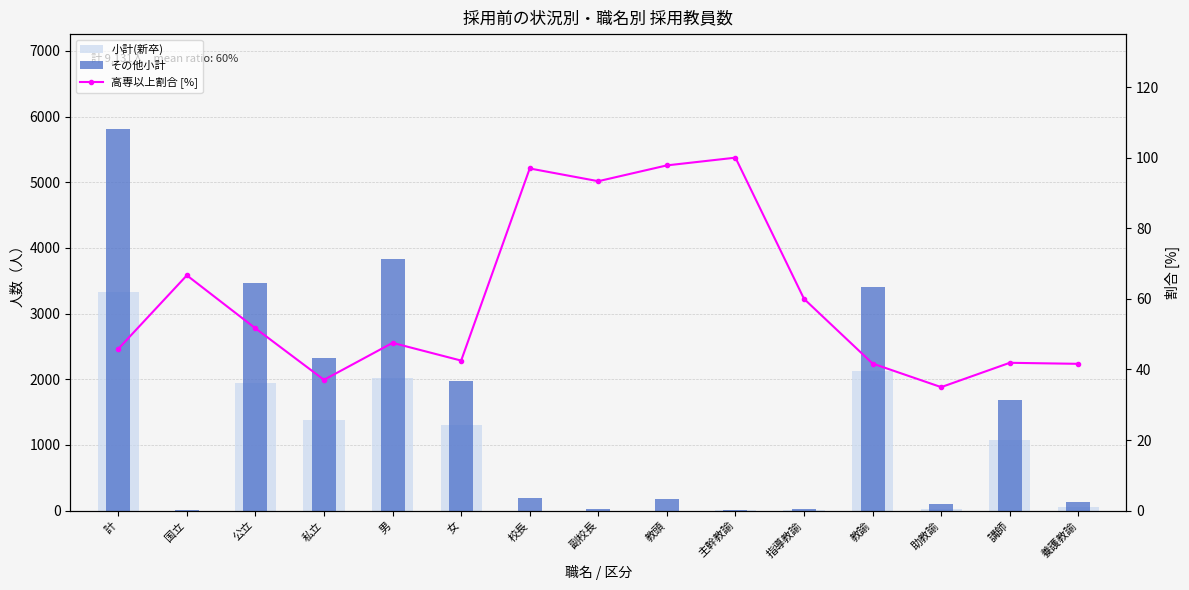

How many data points does each series have?

15